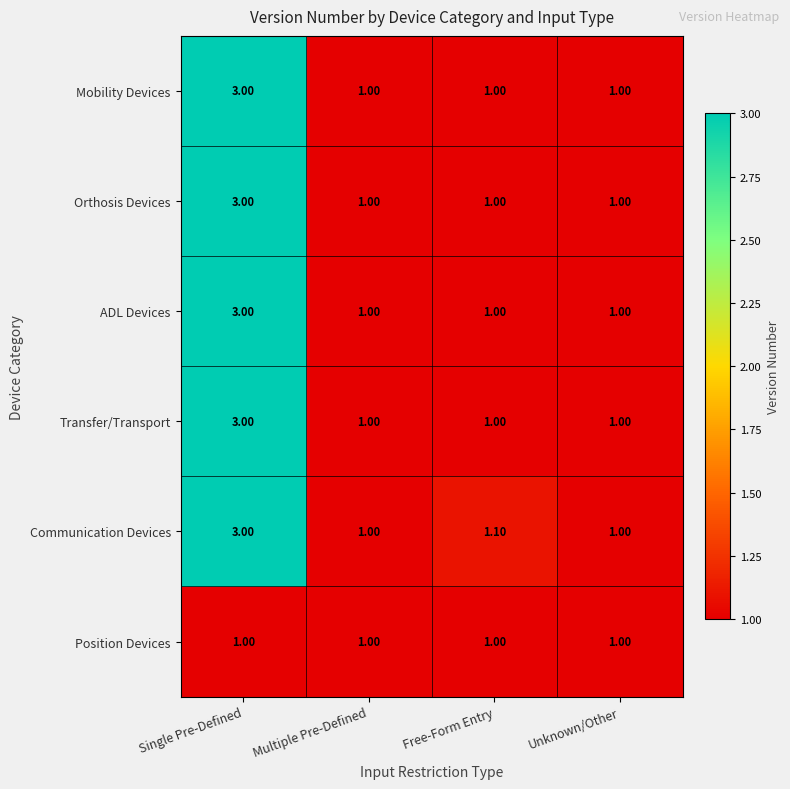

At which label does Communication Devices reach its peak?

Single Pre-Defined